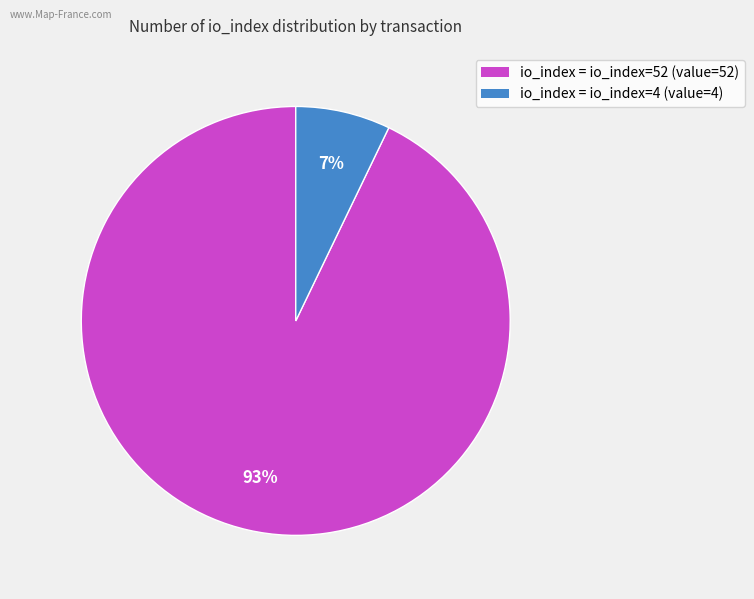

Is there any slice that represents more than half of the pie?

Yes